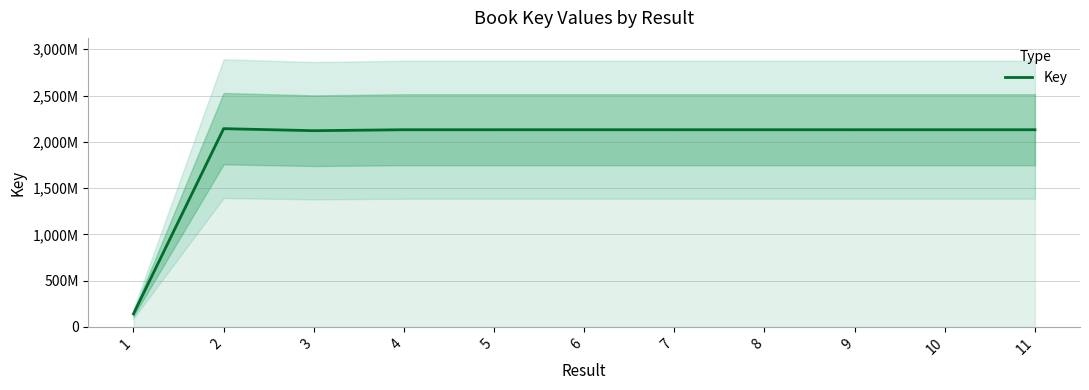

List the labels in order of value, largest first.

2, 8, 6, 10, 4, 7, 11, 9, 5, 3, 1